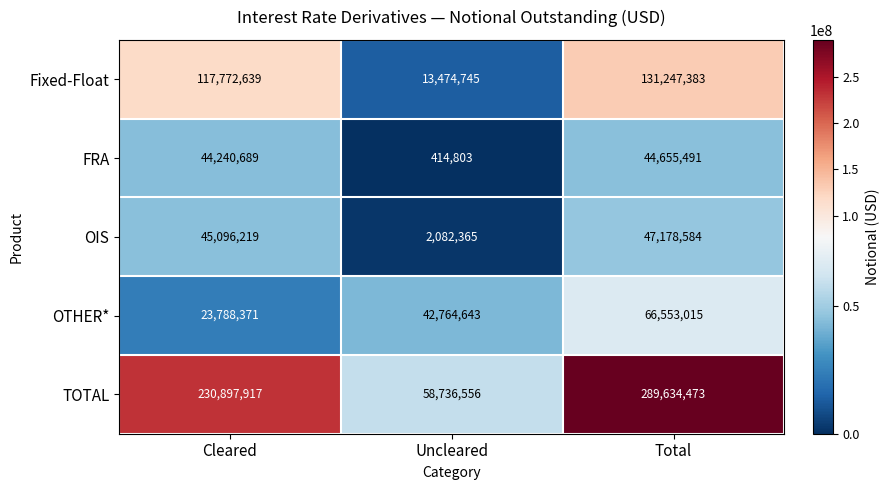

How many data points does each series have?

3